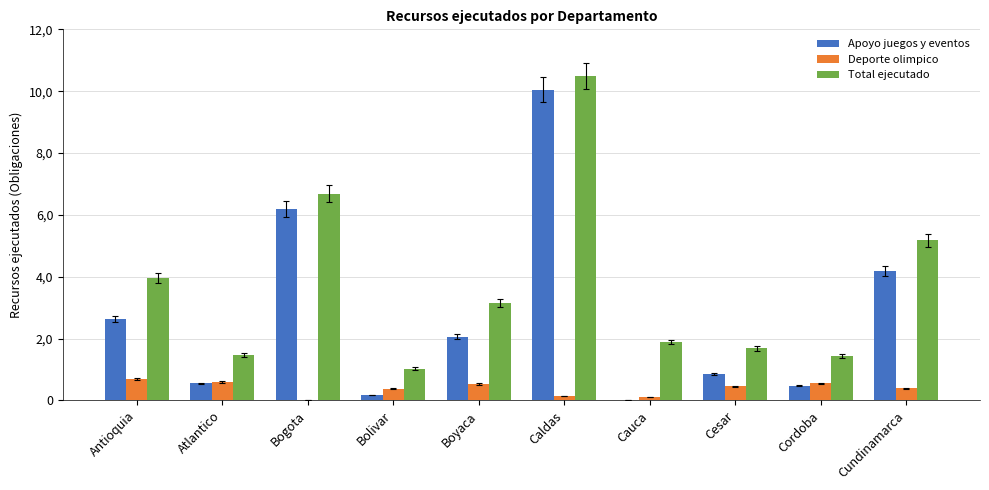

Rank the series by their maximum value, from highest to lowest.

Total ejecutado, Apoyo juegos y eventos, Deporte olimpico